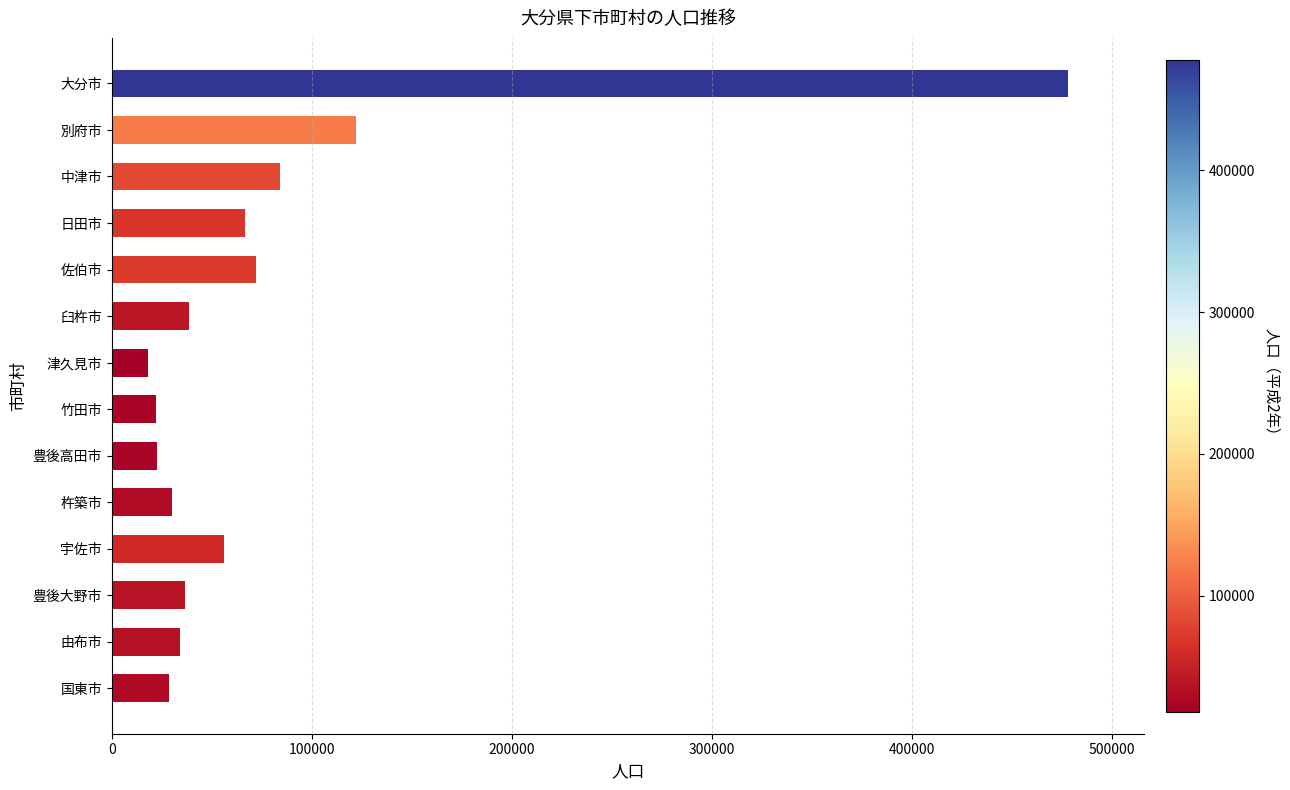

At which category does the chart reach its minimum across all series?

津久見市